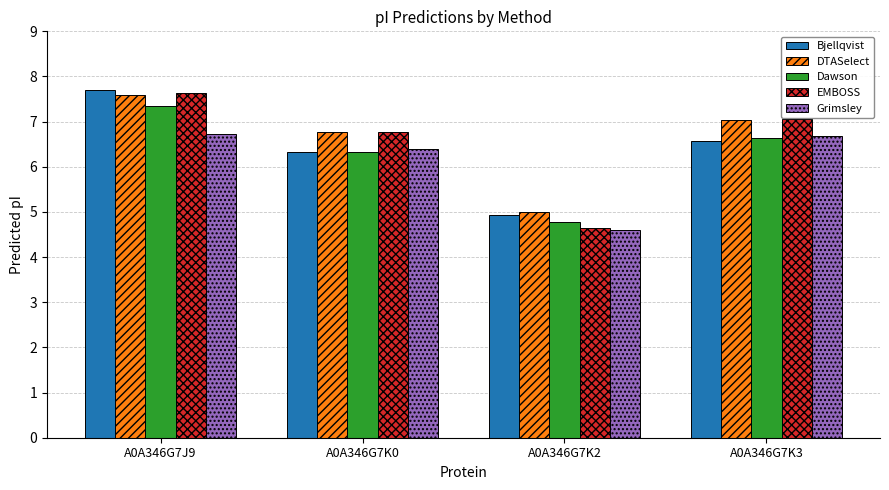

Reading right to left, list all the values displayed in this chart.

Bjellqvist: 6.6	4.9	6.3	7.7
DTASelect: 7.0	5.0	6.8	7.6
Dawson: 6.6	4.8	6.3	7.3
EMBOSS: 7.1	4.6	6.8	7.6
Grimsley: 6.7	4.6	6.4	6.7